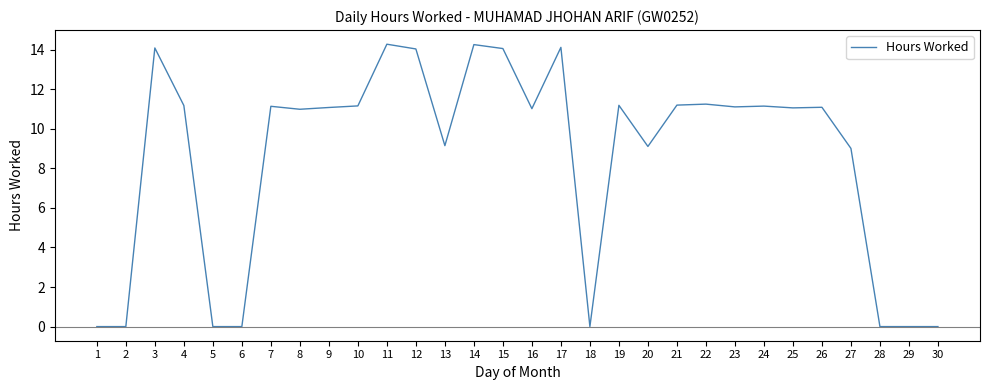

What is the difference between the maximum and minimum values?

14.3